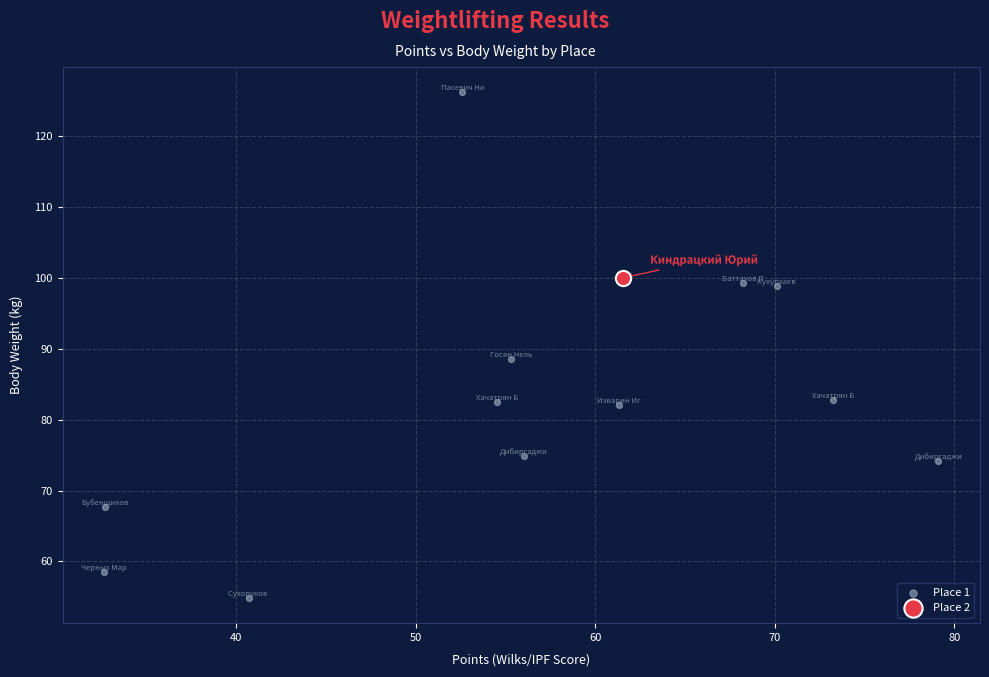

What are all the series names shown in the legend?

Place 1, Place 2